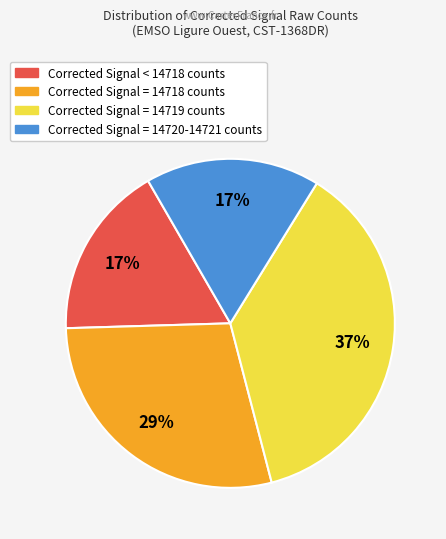

Does any single category account for the majority?

No